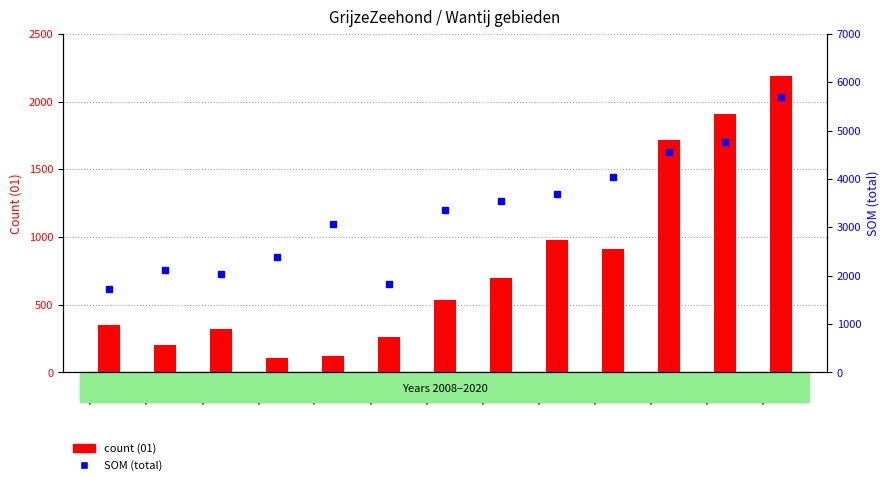

How many groups of bars are there?

13